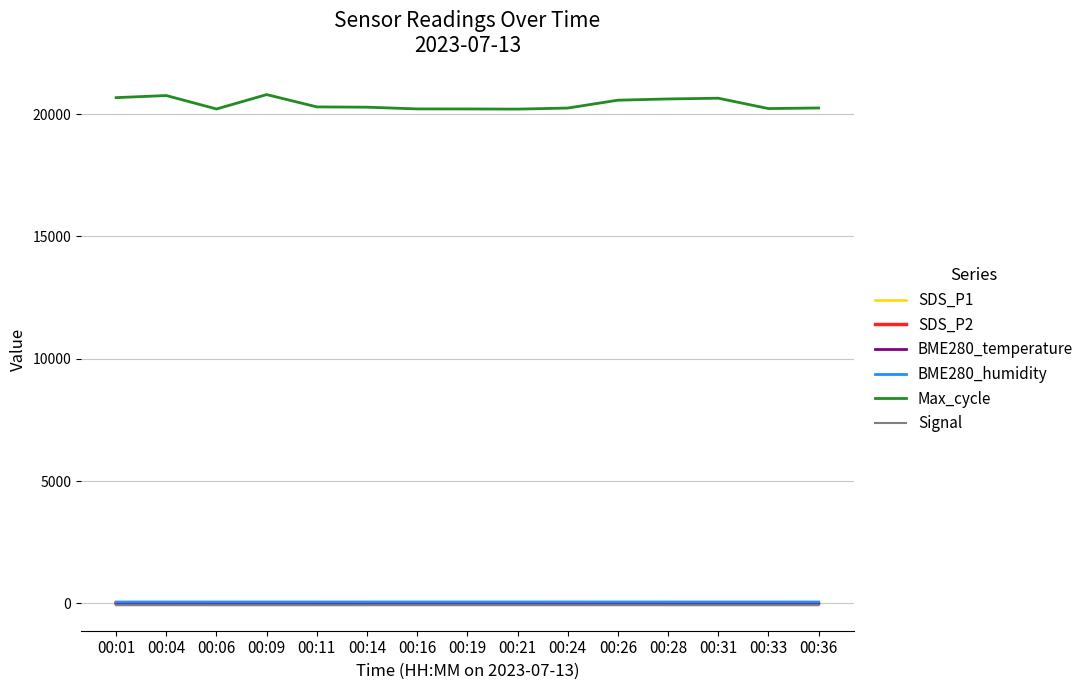

What is the difference between the maximum and second lowest values in the BME280_humidity series?

1.5